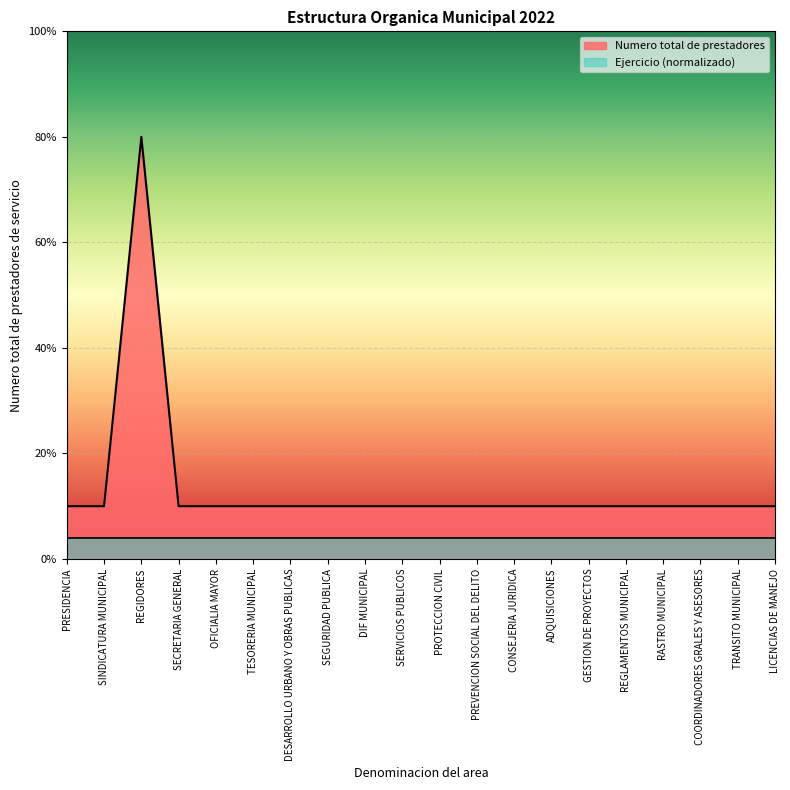

What is the value of the 14th point from the left?

1